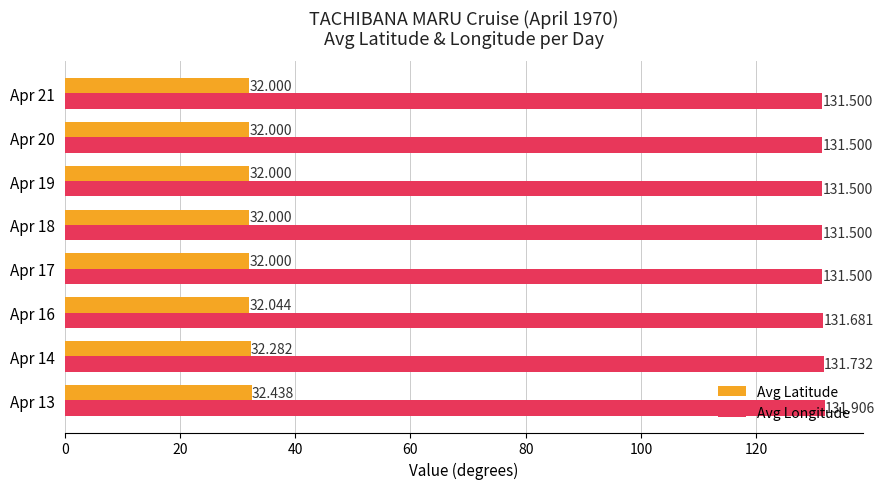

Which series has the widest spread of values?

Avg Latitude